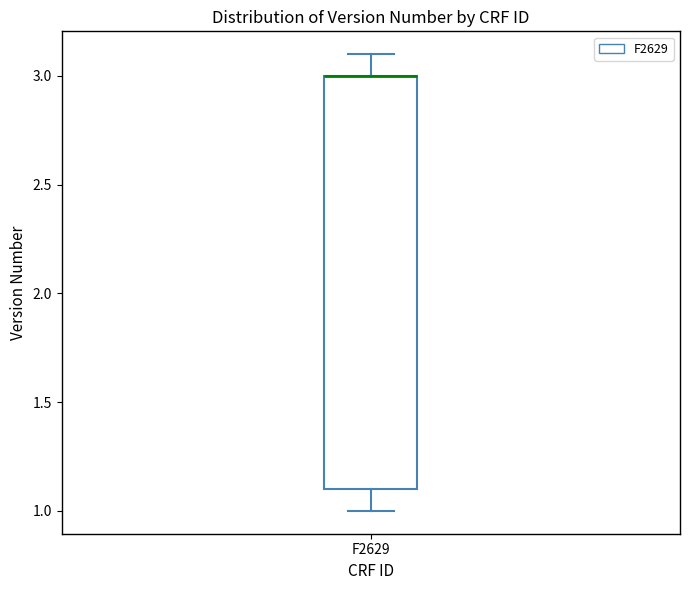

Transcribe this box plot: give where the median line is, the range the box spans, and where the two whiskers end, as read against the y-axis. The values are not printed on the chart, so give them approximately, as read against the axis.

median 3.0 (drawn on the box's upper edge), box 1.1 to 3.0, whiskers 1.0 to 3.1